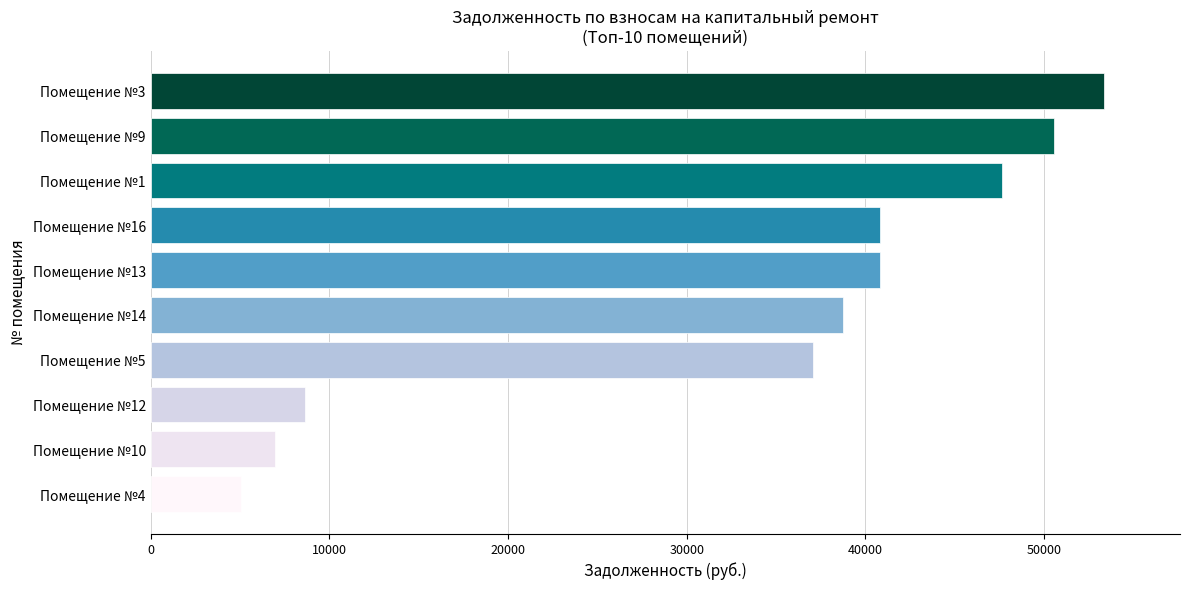

Reading top to bottom, list all the values displayed in this chart.

Помещение №3=53341.5	Помещение №9=50533.8	Помещение №1=47644.5	Помещение №16=40791.1	Помещение №13=40791.1	Помещение №14=38726.1	Помещение №5=37074.6	Помещение №12=8654.8	Помещение №10=6974.7	Помещение №4=5066.7